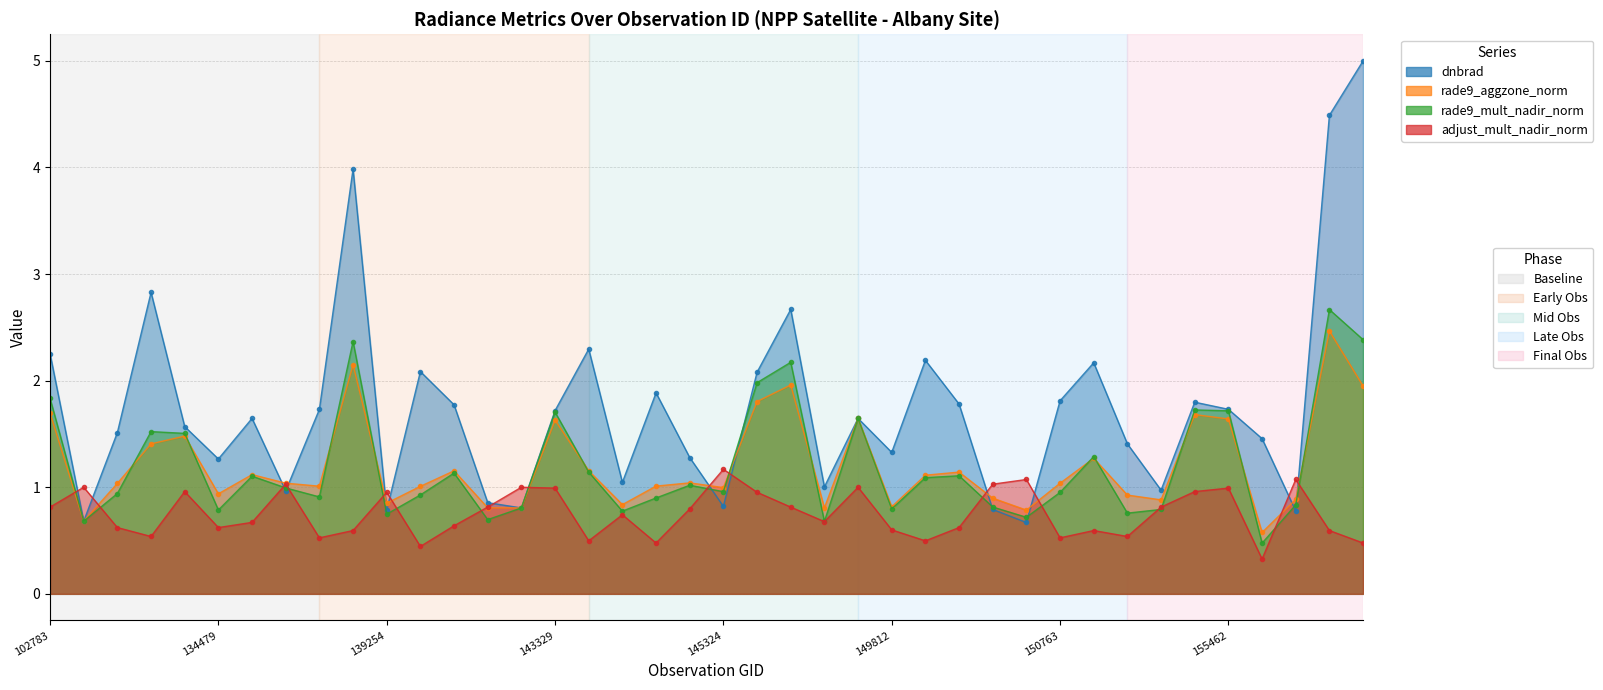

True or false: adjust_mult_nadir_norm and rade9_aggzone_norm intersect in this chart.

True